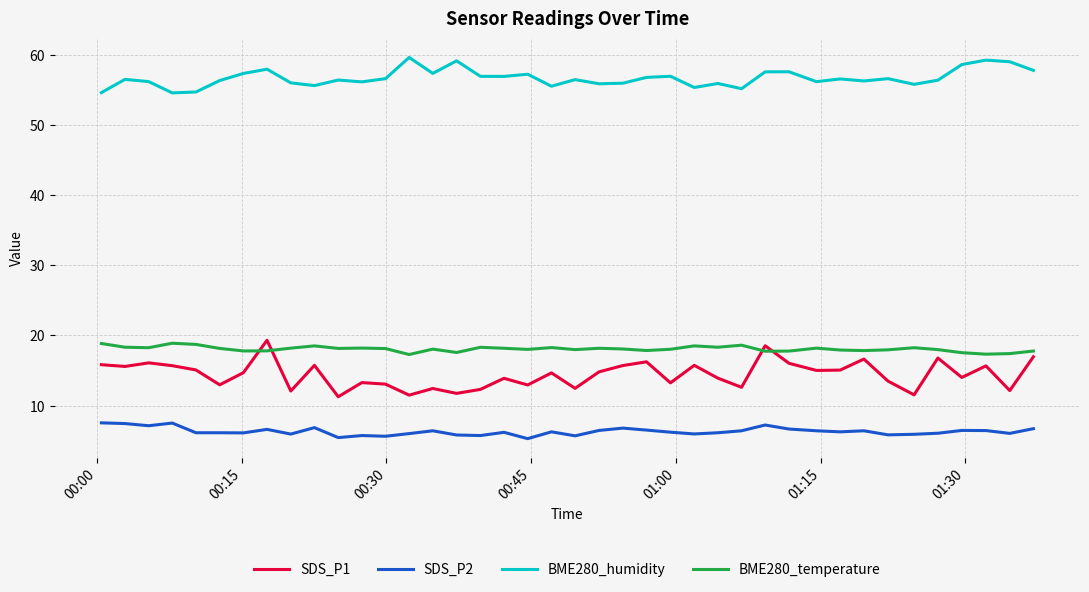

What is the greatest value displayed?

59.6